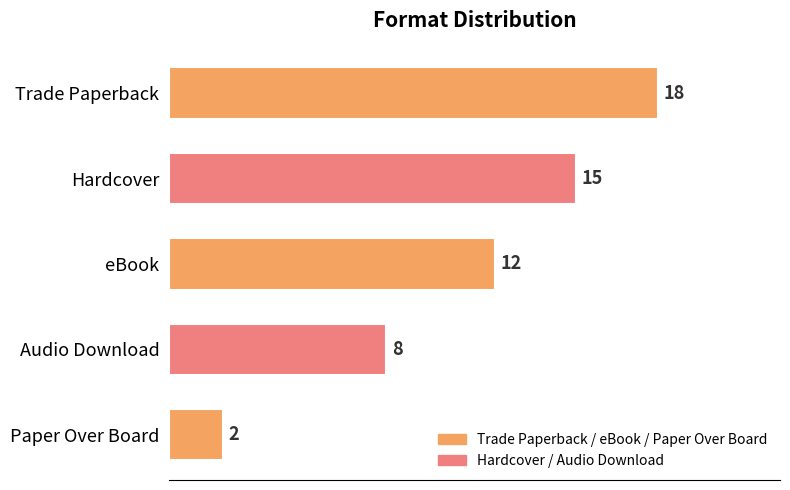

Between Hardcover and Audio Download, which is larger?

Hardcover